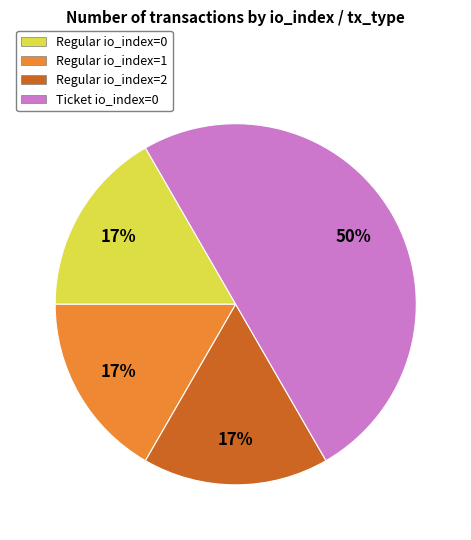

What is the largest slice in the pie chart?

Ticket io_index=0